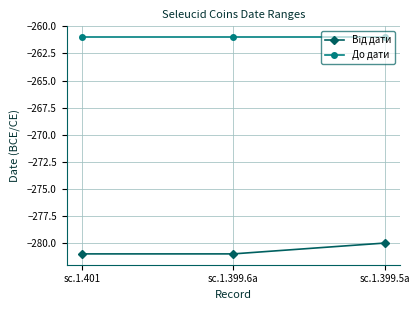

Which series has the largest total across all categories?

До дати